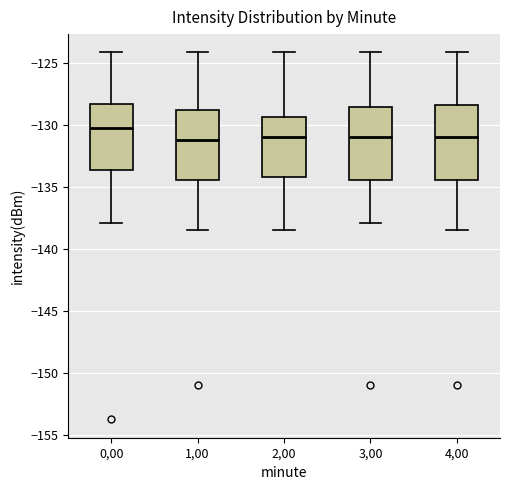

Where does the upper whisker of the box at x = 2,00 end on the y-axis? The values are not printed on the chart, so give them approximately, as read against the axis.

-124.0